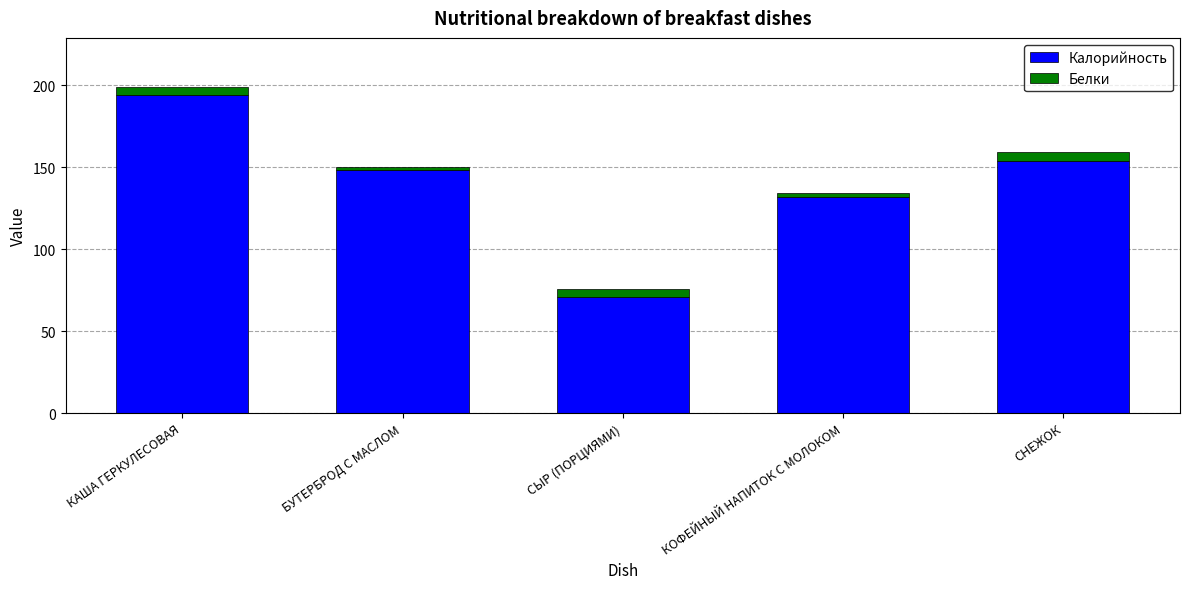

True or false: Калорийность has a value of 74 at КАША ГЕРКУЛЕСОВАЯ.

False